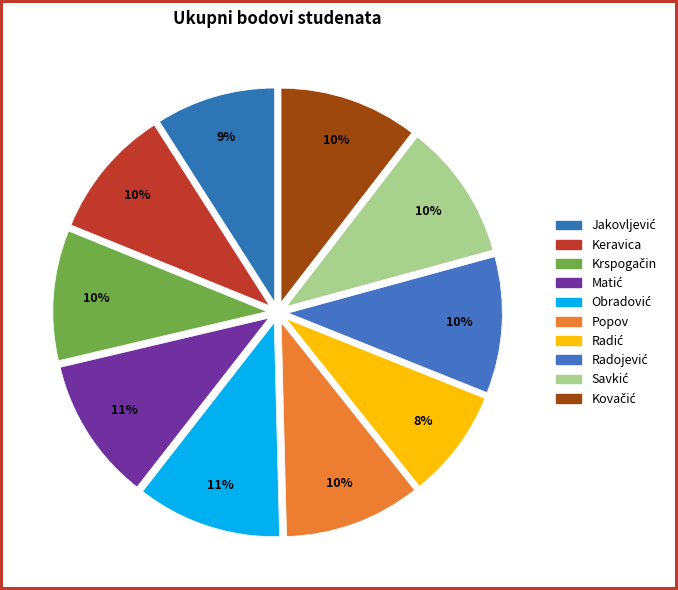

What is the largest slice in the pie chart?

Obradović (69)